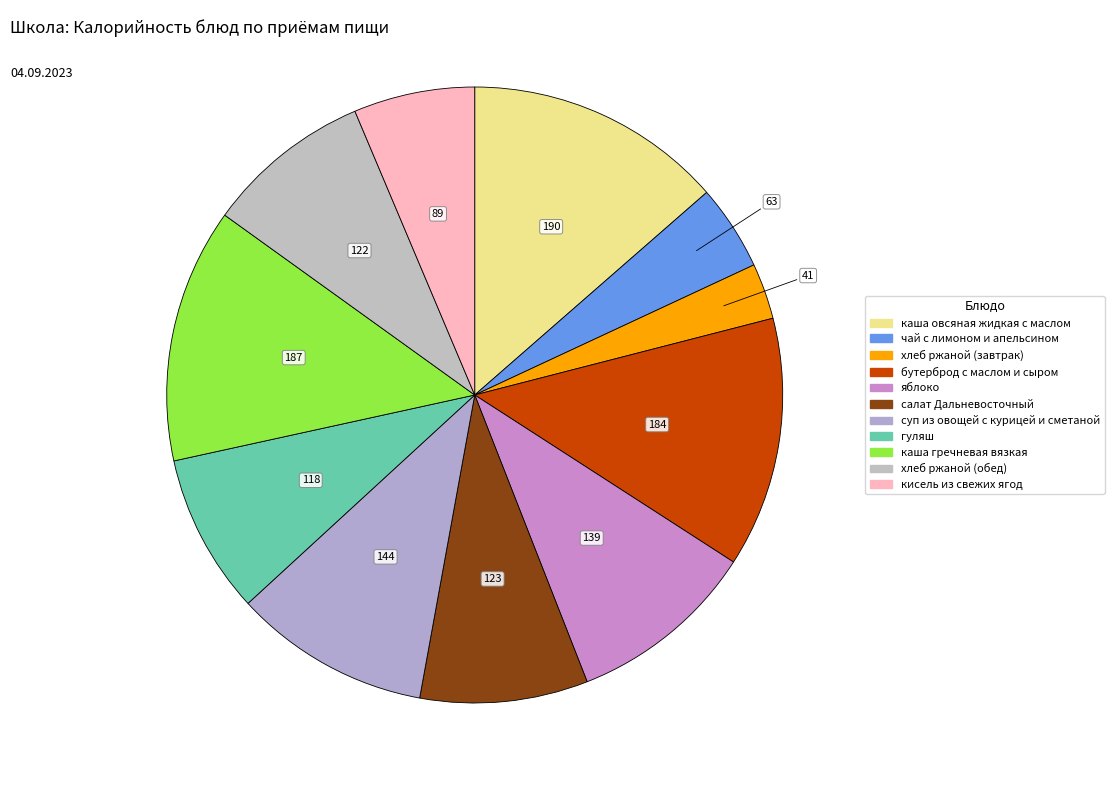

Approximately how many times larger is the value at каша гречневая вязкая compared to чай с лимоном и апельсином?

3.0